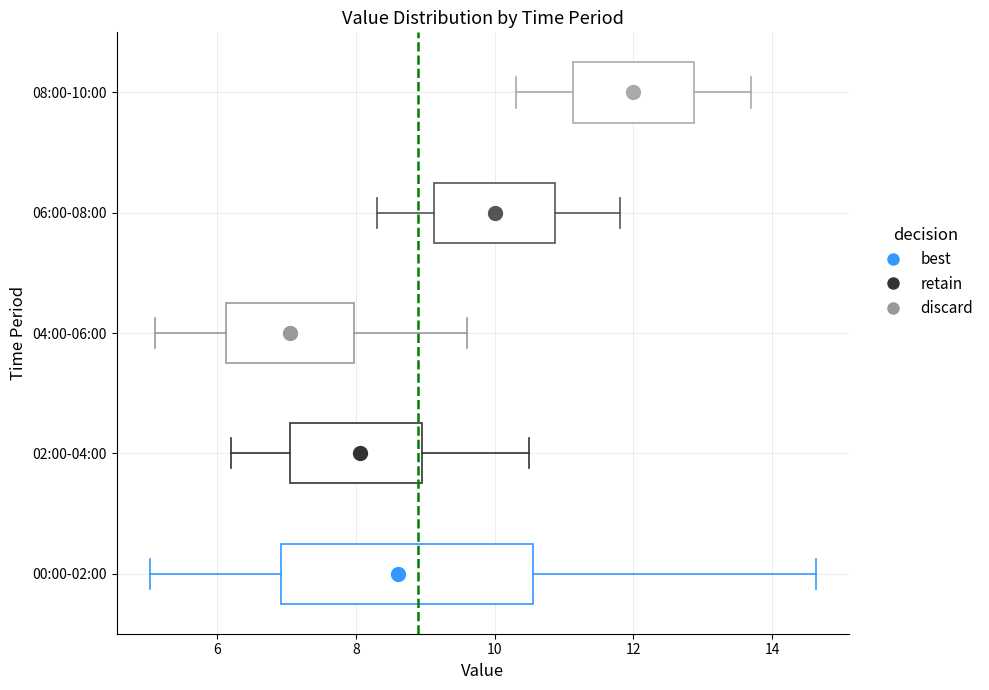

Where is the left edge of the box for 08:00-10:00 on the x-axis? The values are not printed on the chart, so give them approximately, as read against the axis.

11.2